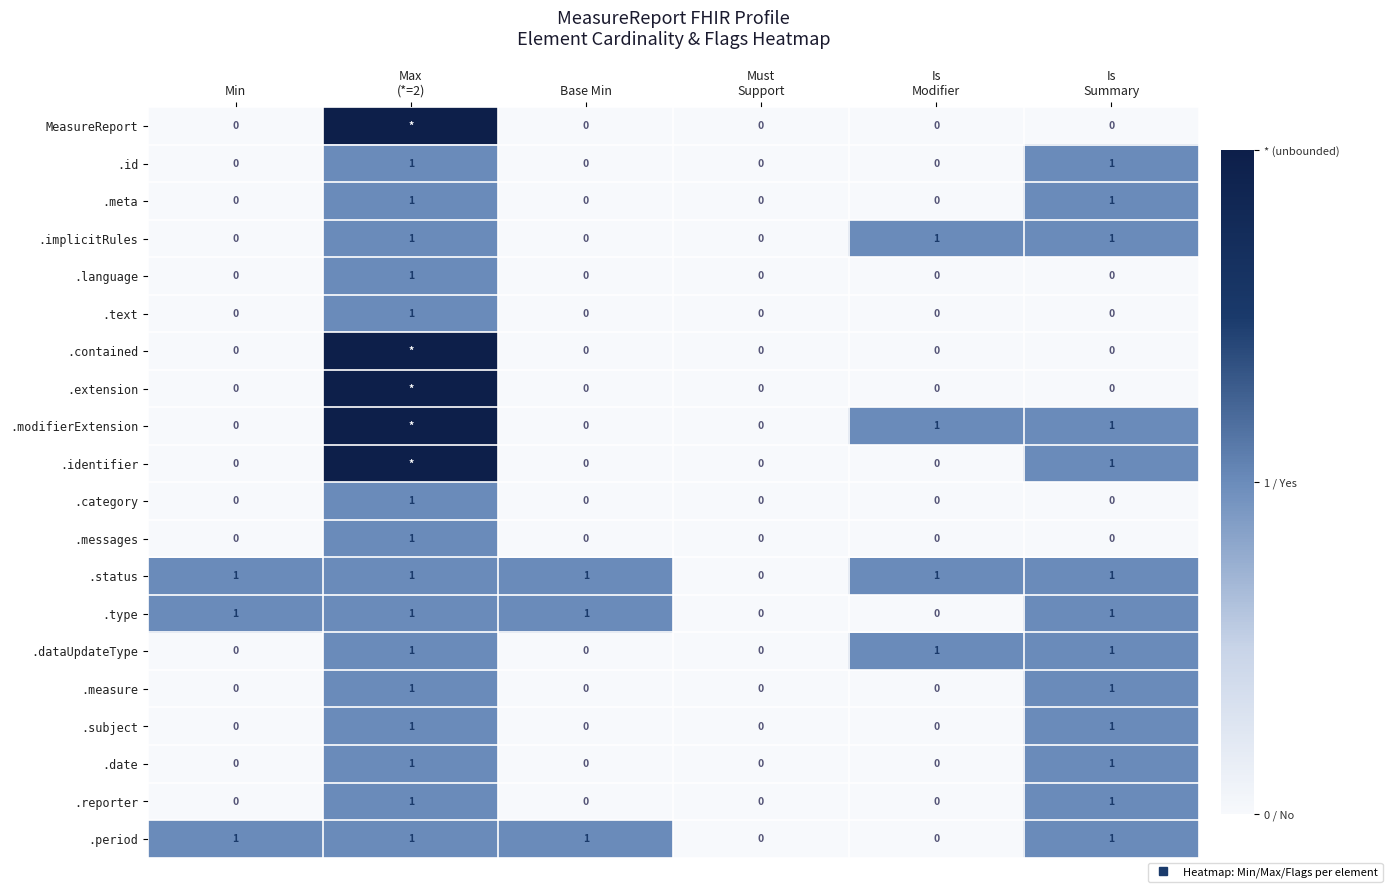

The value of .messages at Is Modifier is 0. True or false?

False